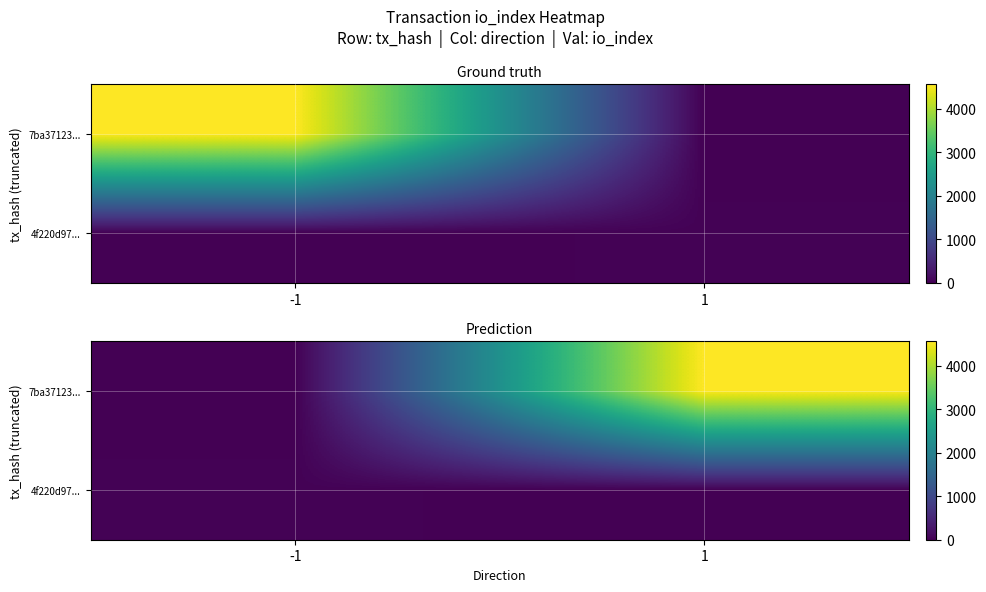

The 4f220d97... series shows 40 at -1. True or false?

False